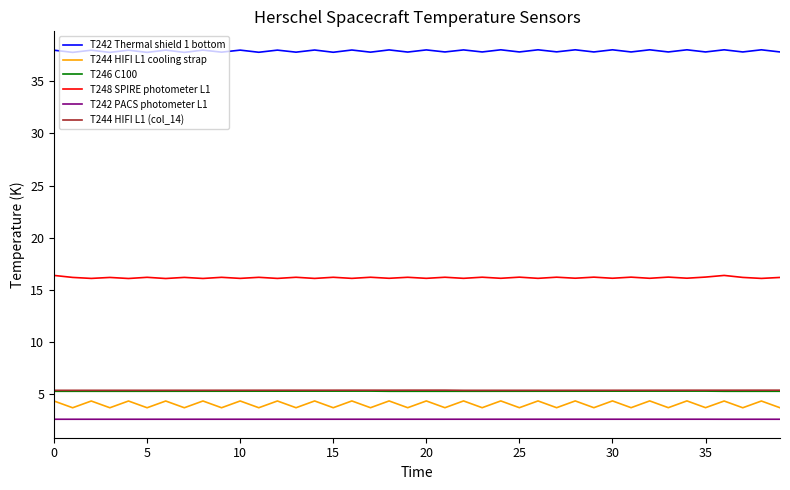

Which series has the largest total across all categories?

T242 Thermal shield 1 bottom